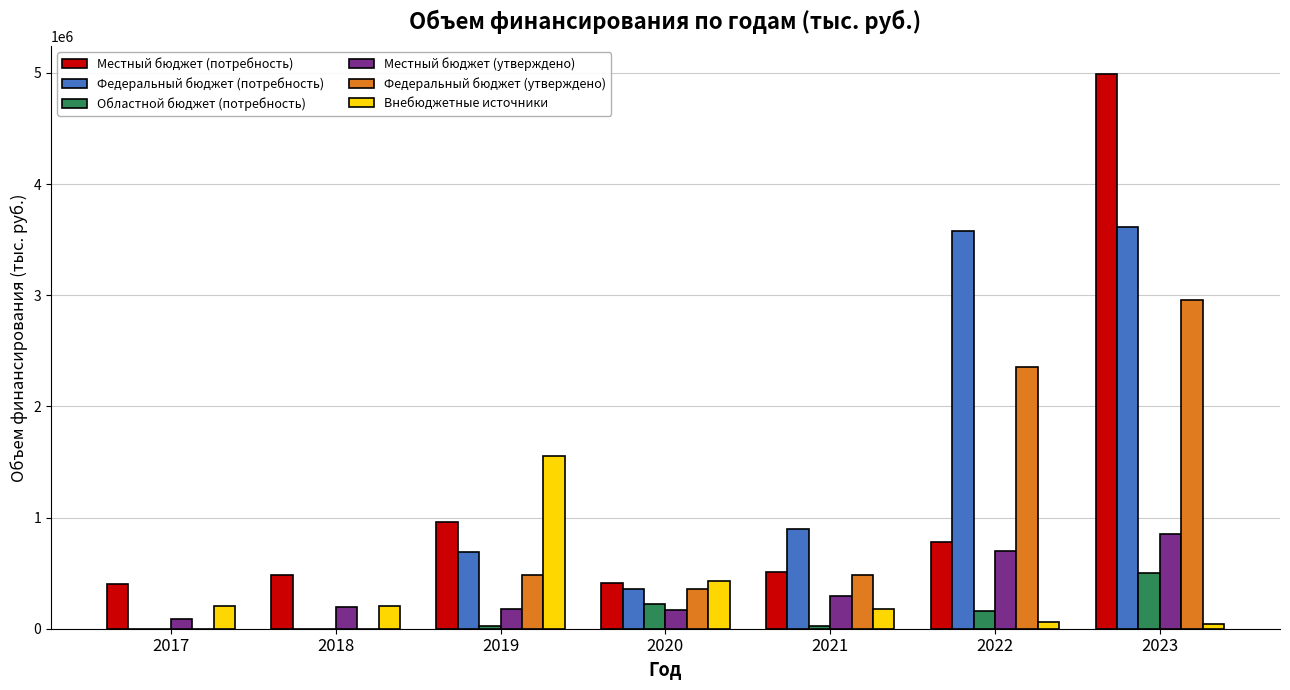

What is the total value across all series at 2018?

871381.4